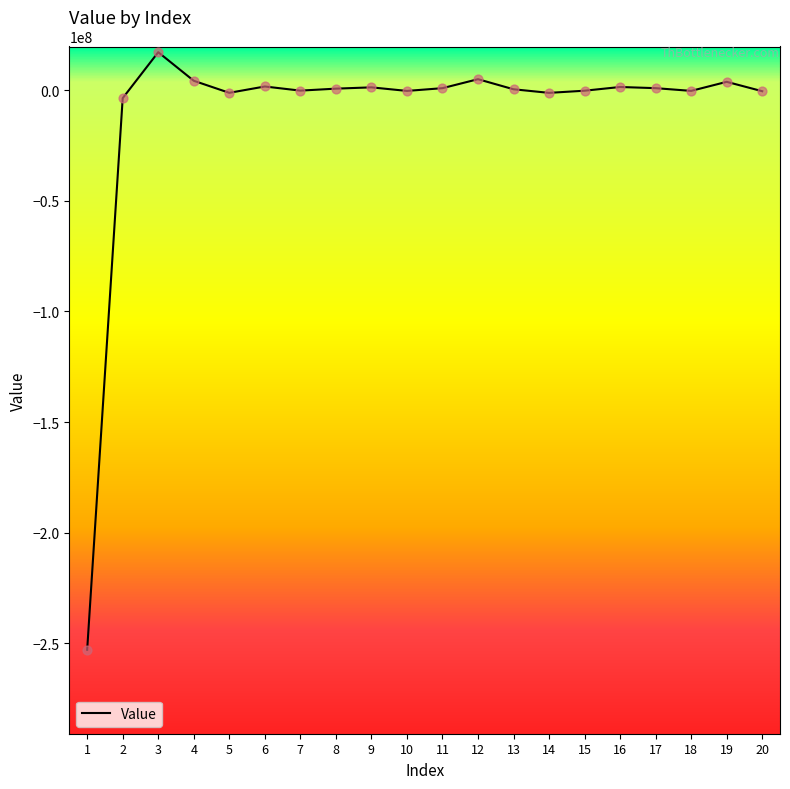

What is the change in value from 6 to 15?

-1903000